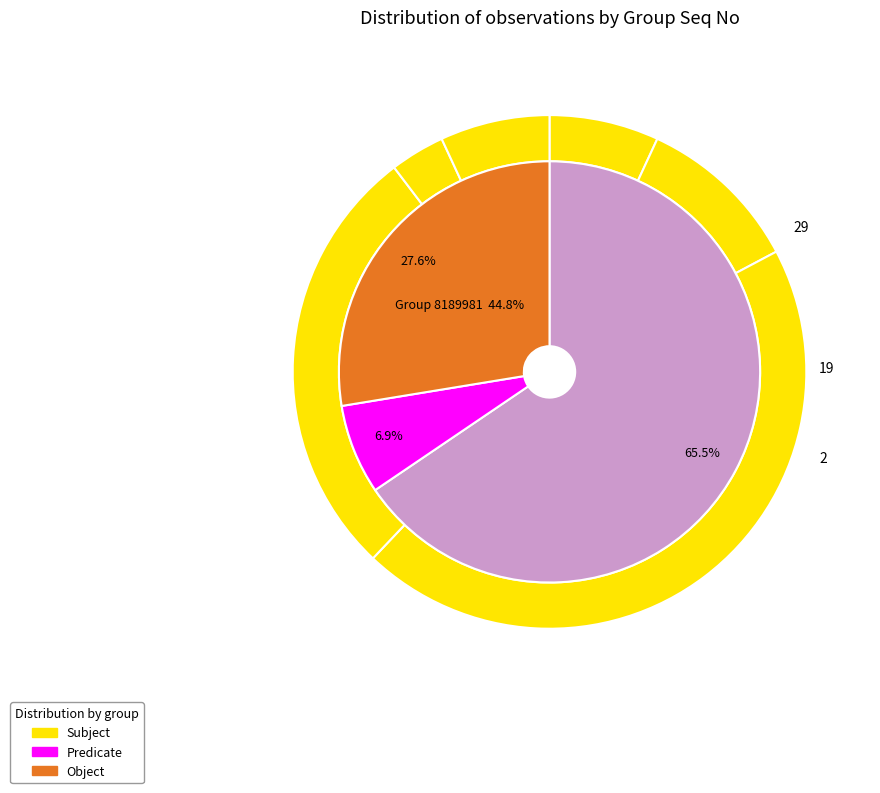

Is 8190945 the majority of the pie?

No